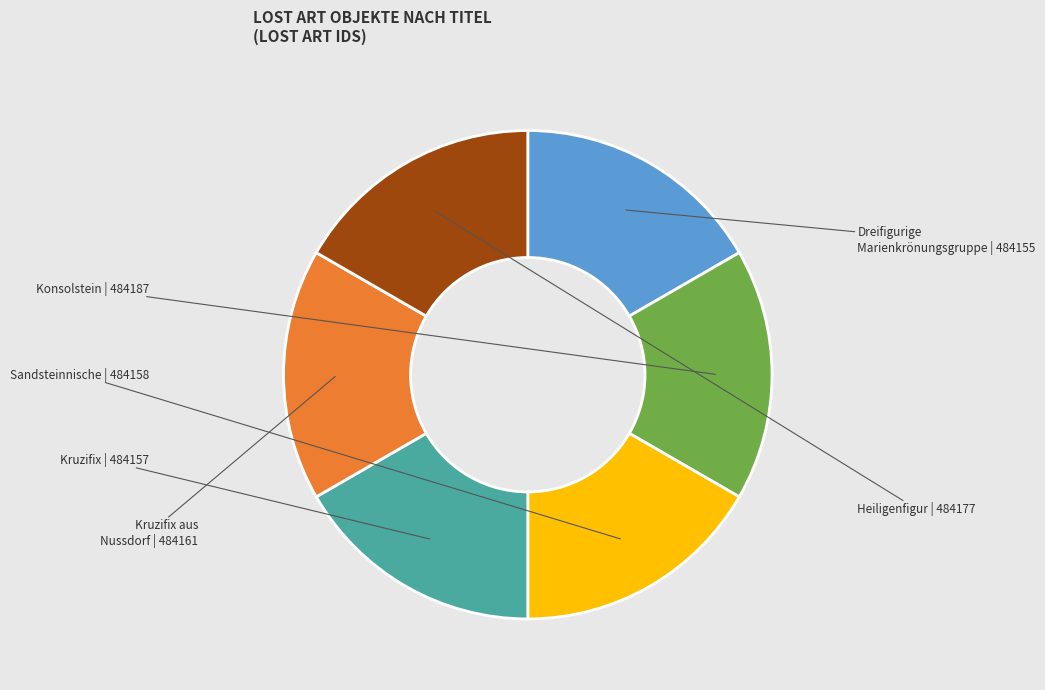

Is there any slice that represents more than half of the pie?

No